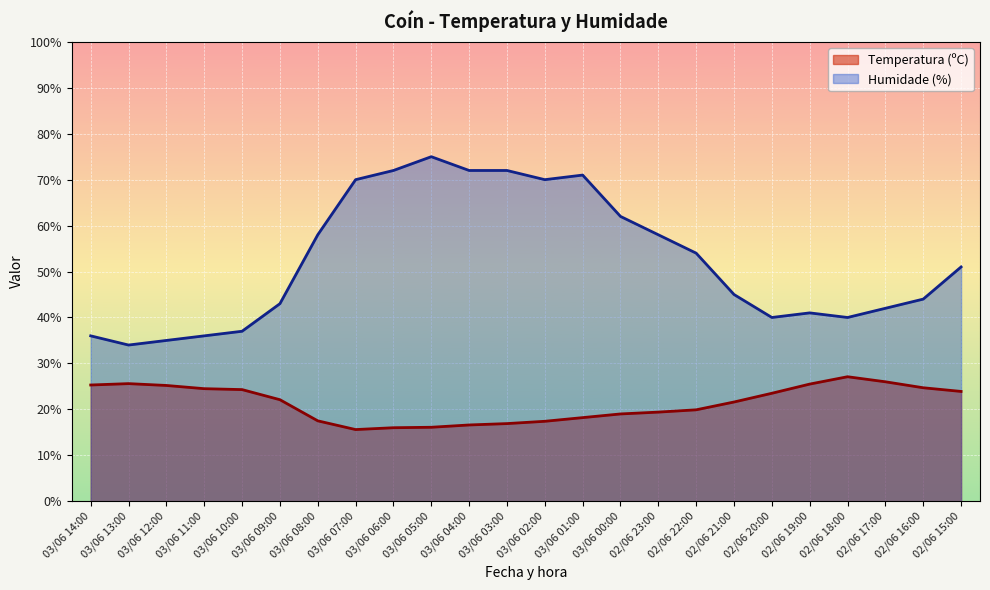

What is the value of the Temperatura (ºC) point at the 3rd from the left?

25.2